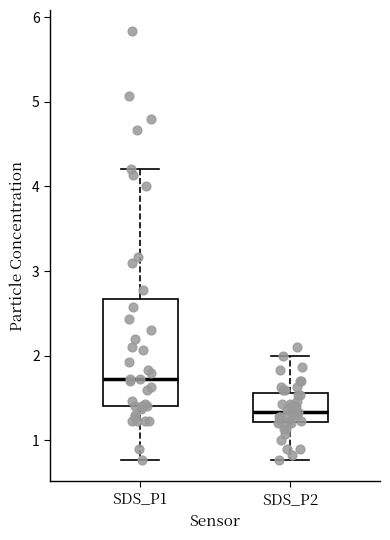

Reading left to right, transcribe this box plot: for each box, give where its median line is, the range the box spans, and where its two whiskers end, as read against the y-axis. The values are not printed on the chart, so give them approximately, as read against the axis.

SDS_P1: median 1.7, box 1.4 to 2.7, whiskers 0.8 to 4.2
SDS_P2: median 1.3, box 1.2 to 1.6, whiskers 0.8 to 2.0